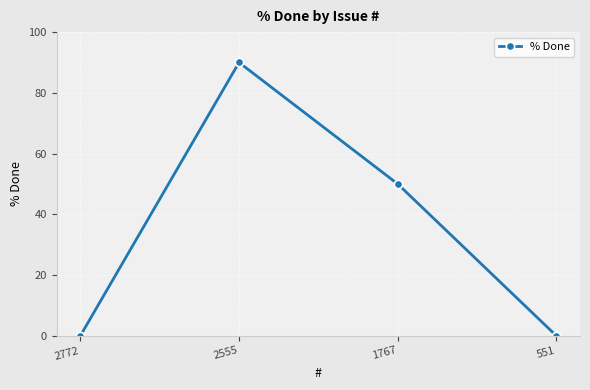

How many values are below 50?

2